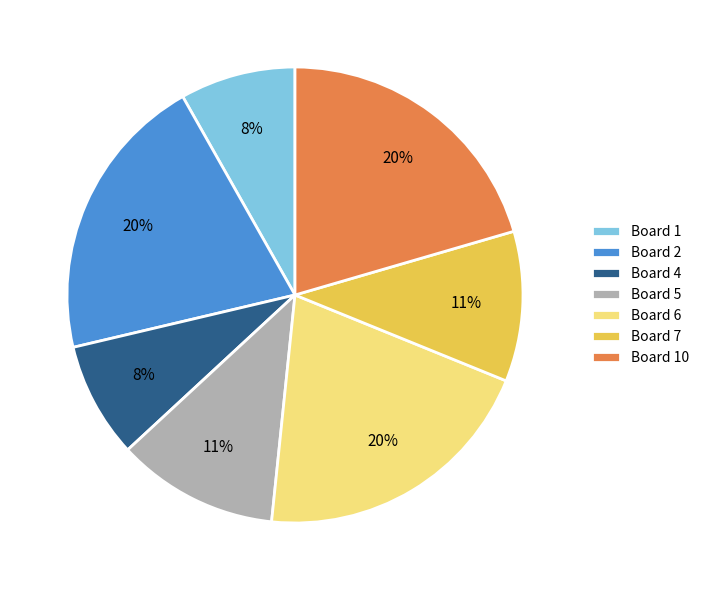

Is the sum of Board 5 and Board 2 greater than half?

No